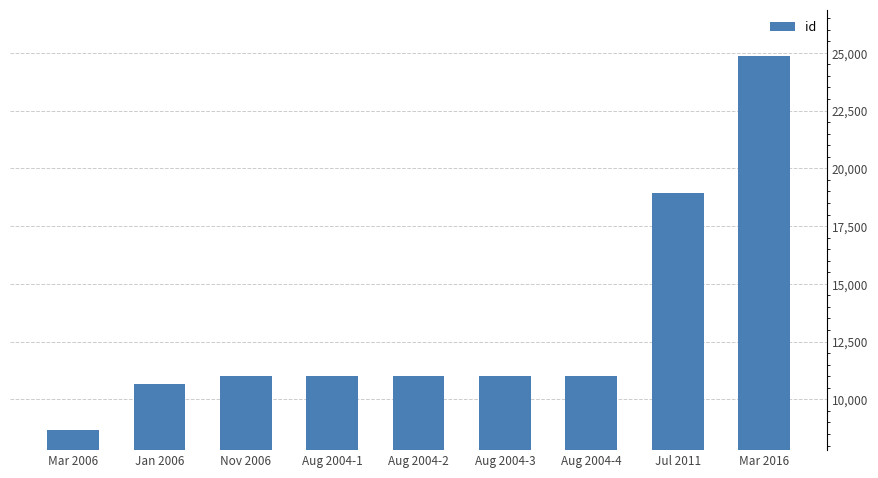

How many bars are there in total?

9